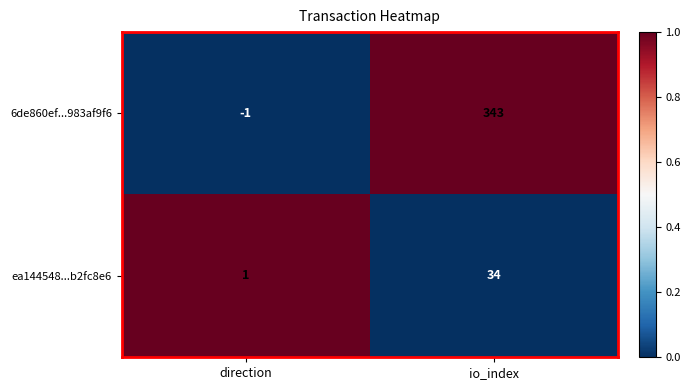

Reading right to left, extract all data points from this chart.

6de860ef...983af9f6: io_index=343	direction=-1
ea144548...b2fc8e6: io_index=34	direction=1